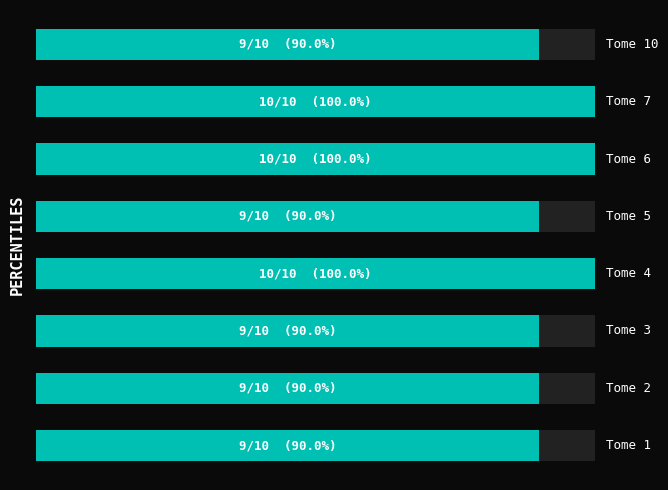

Rank the categories by value from highest to lowest.

3, 5, 6, 0, 1, 2, 4, 7